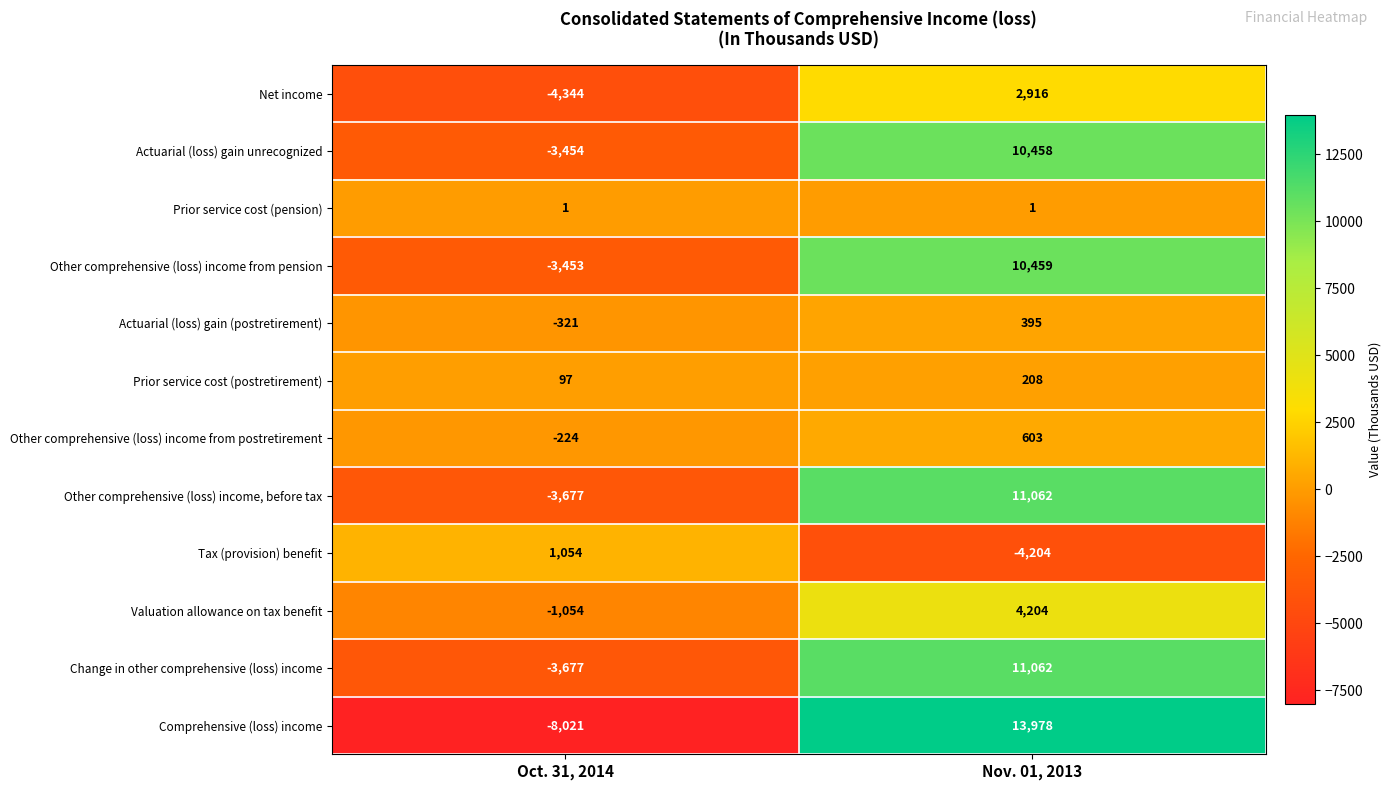

What is the difference between the highest and lowest values at Nov. 01, 2013?

18182